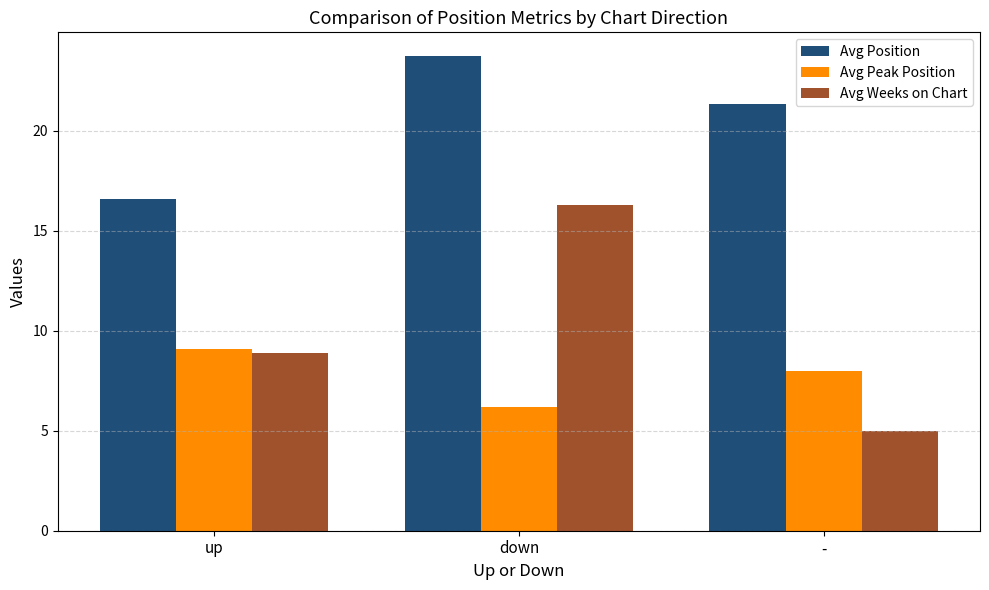

Rank the series by their maximum value, from highest to lowest.

Avg Position, Avg Weeks on Chart, Avg Peak Position